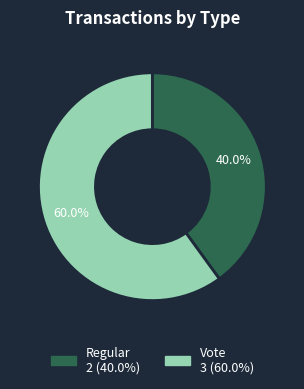

Rank the categories by value from lowest to highest.

Regular, Vote